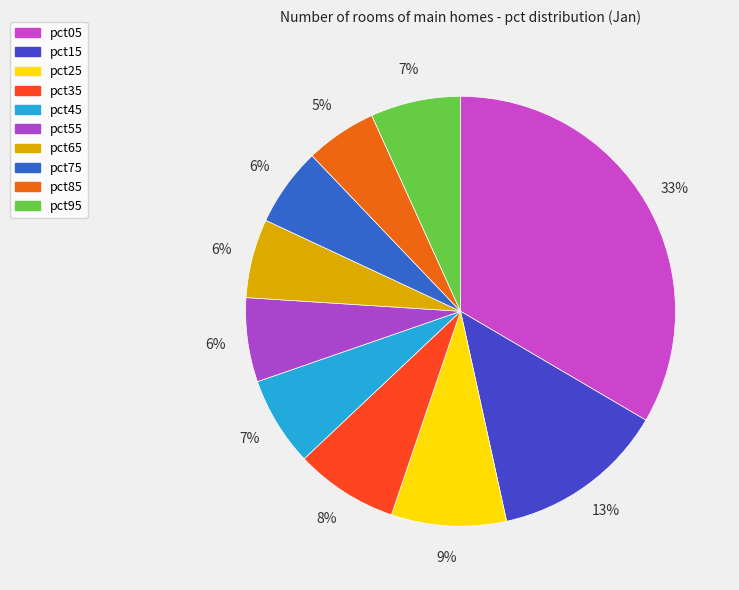

To the nearest percent, what is the difference between the largest and smallest slice percentages?

28%